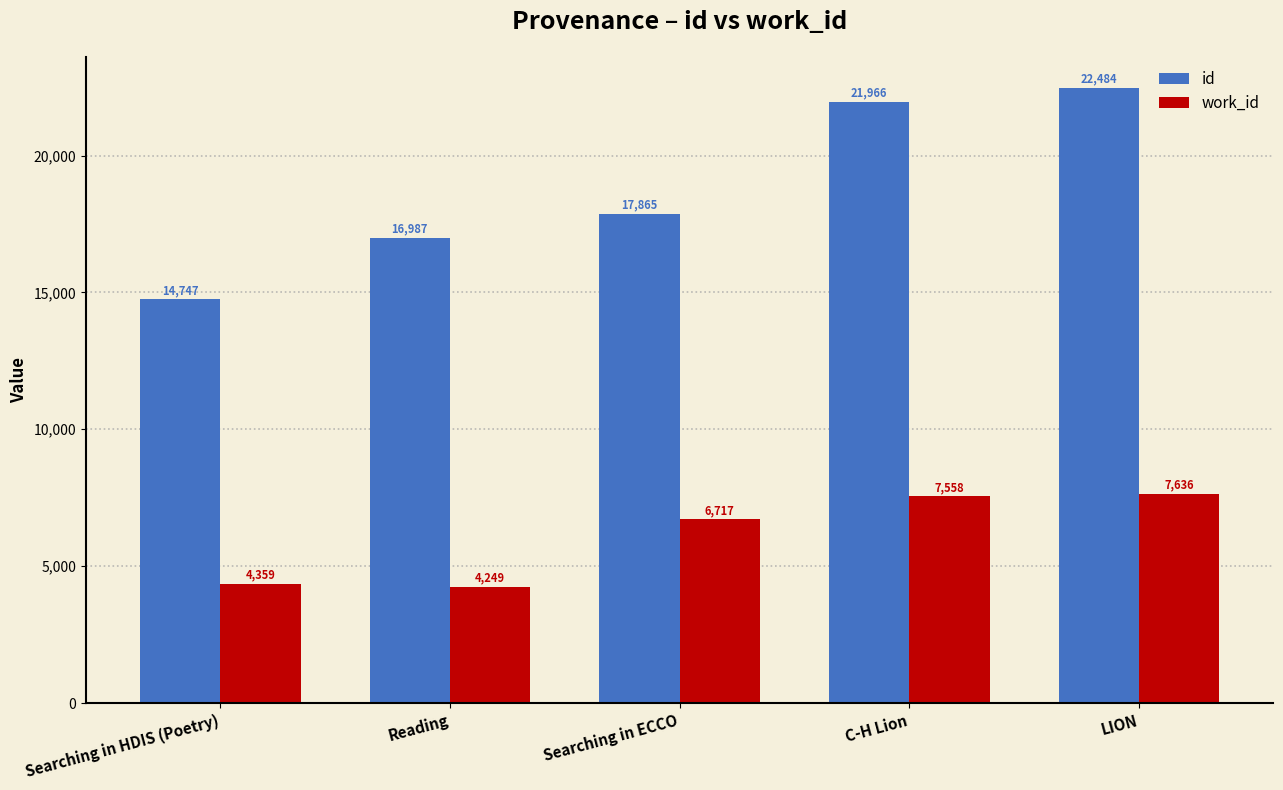

At which category does the chart reach its peak across all series?

LION